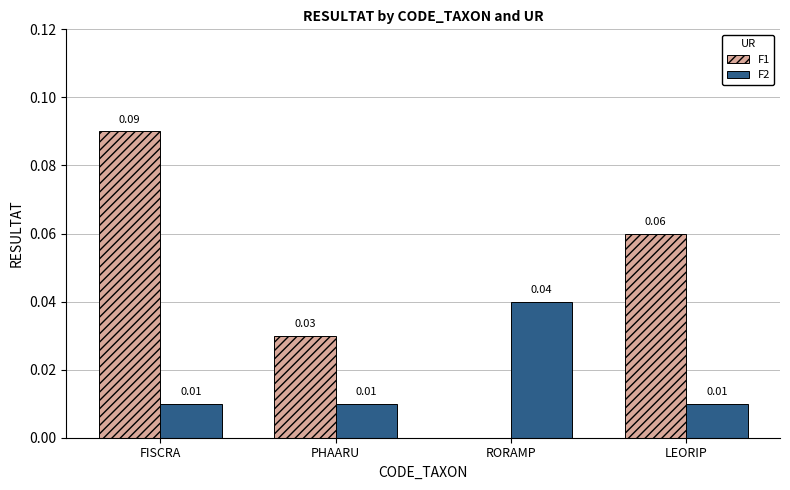

Between RORAMP and LEORIP, which series saw the biggest shift?

F1